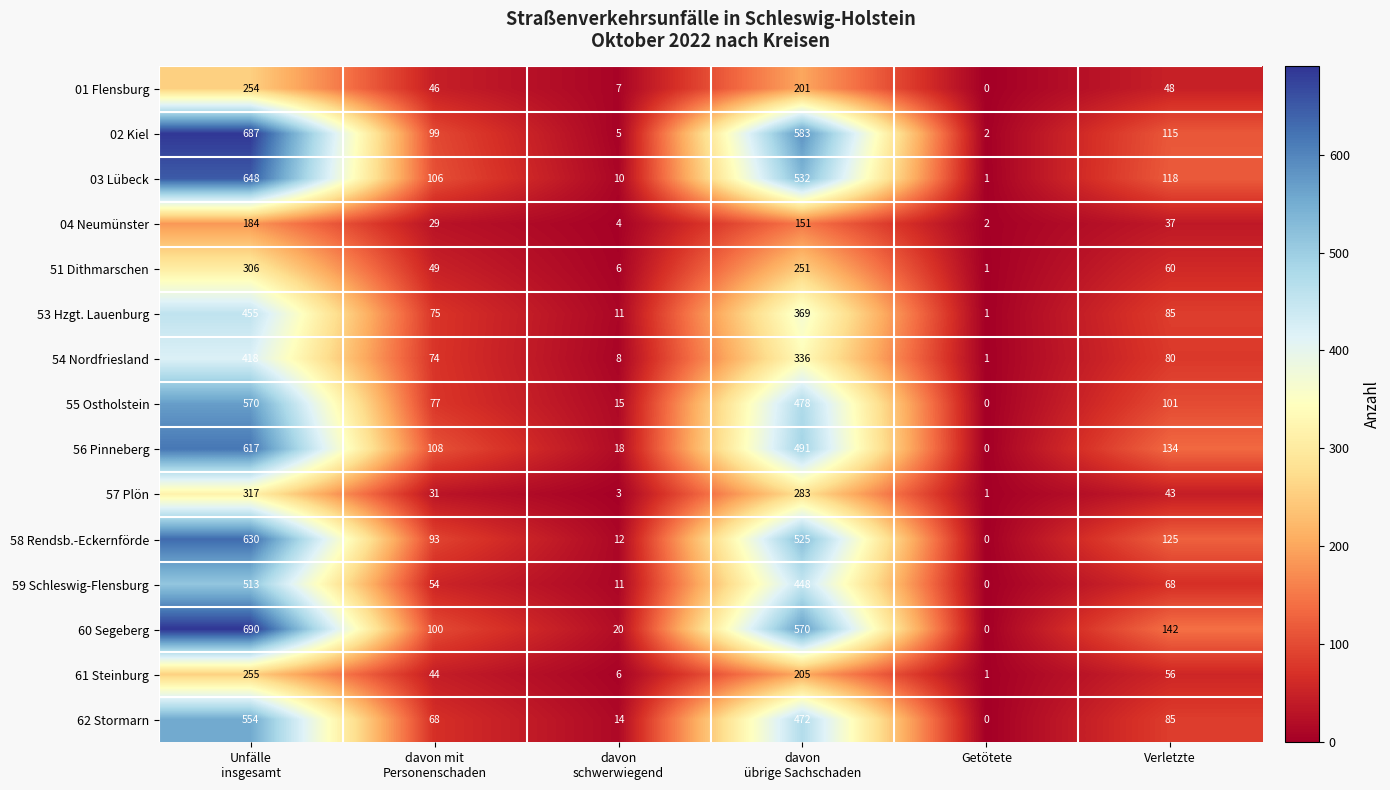

At which category does the chart reach its minimum across all series?

Getötete